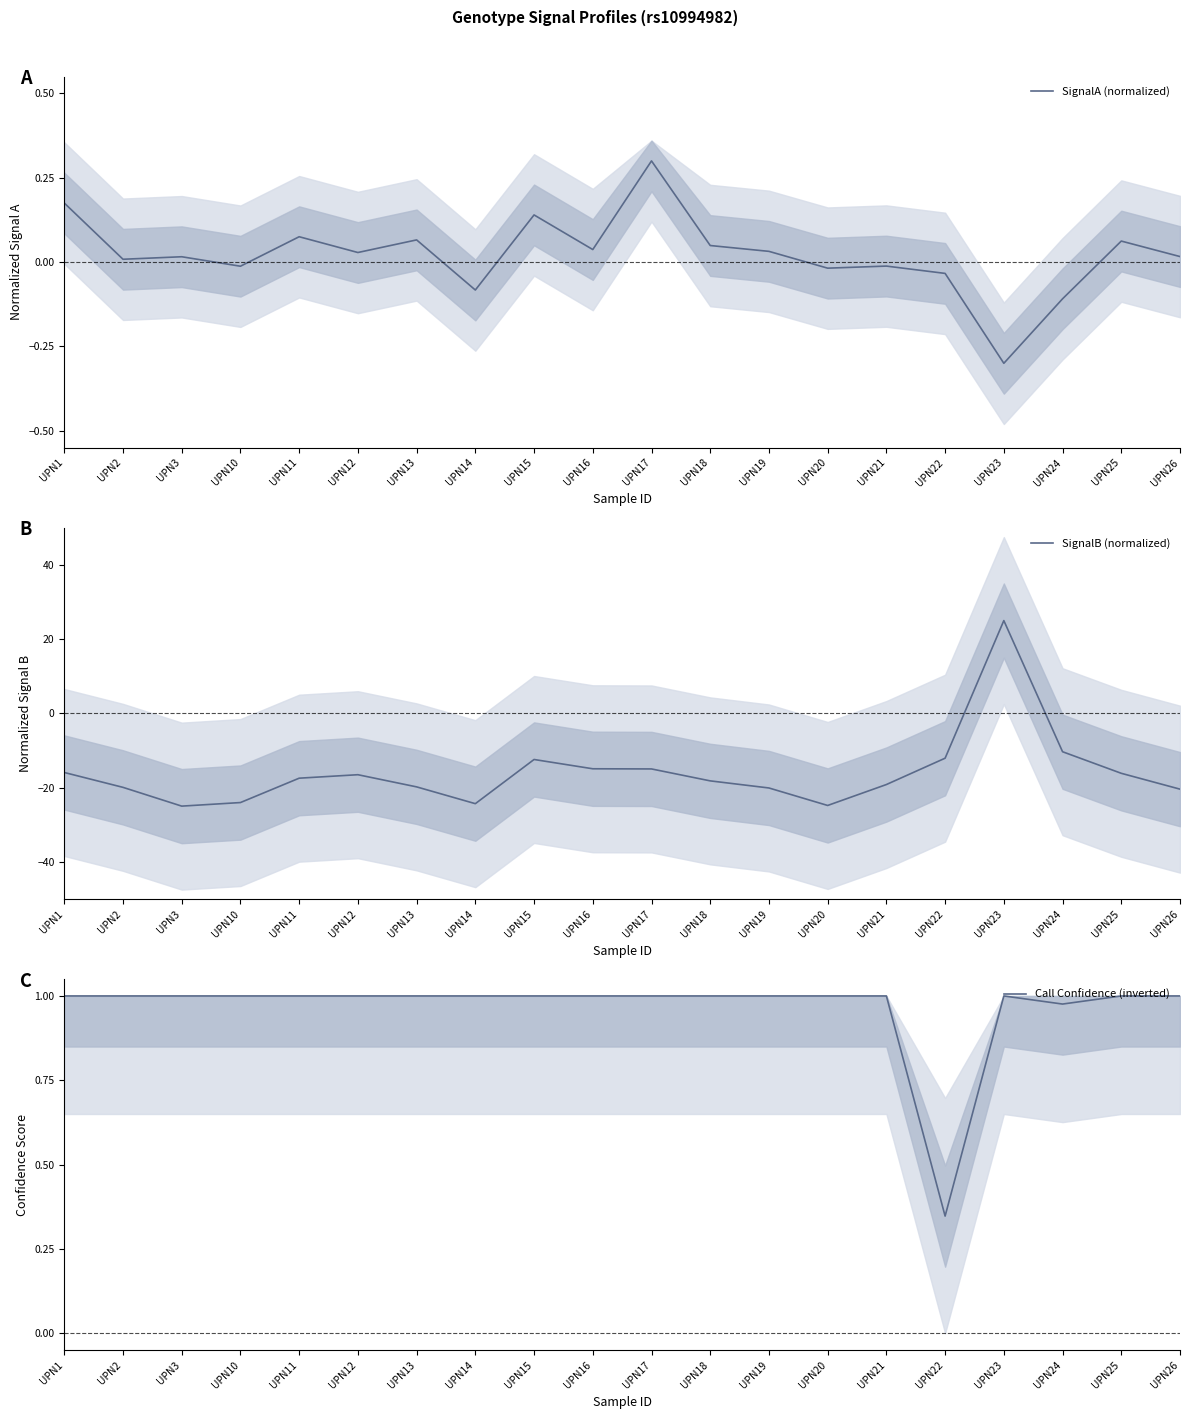

At which label does SignalA (normalized) reach its minimum?

UPN23